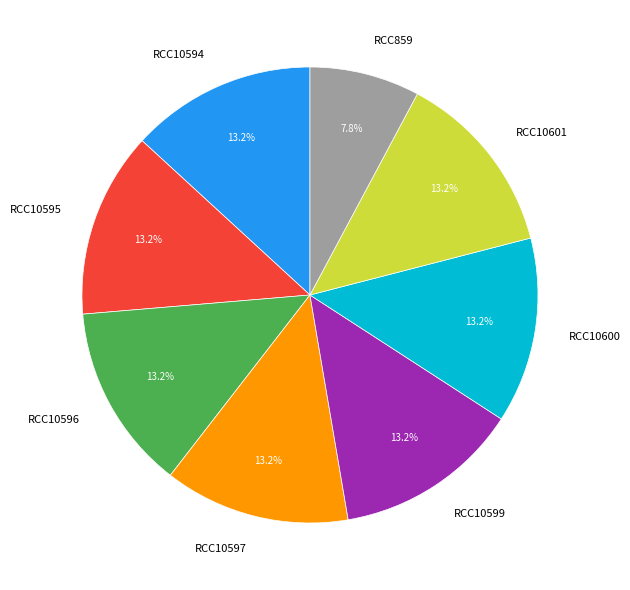

The RCC10597 slice represents 6% of the pie. True or false?

False